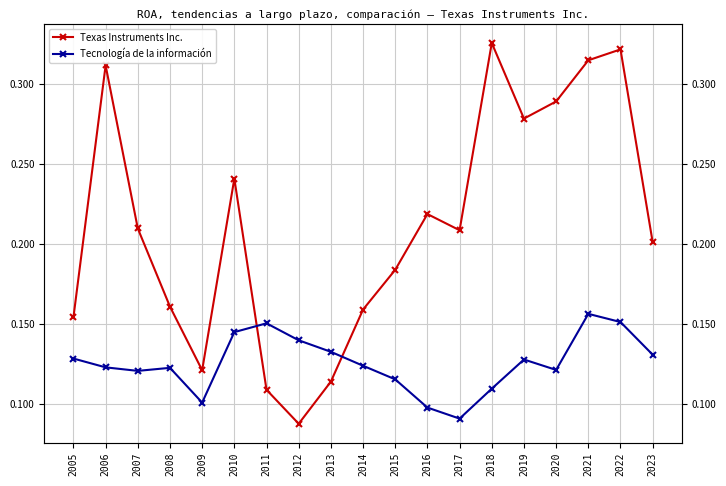

What are all the series names shown in the legend?

Texas Instruments Inc., Tecnología de la información